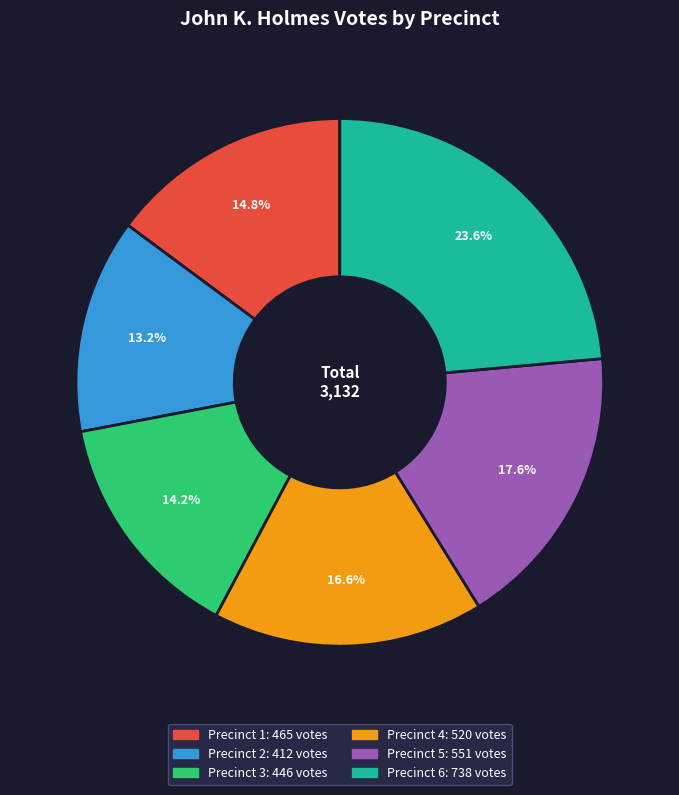

To the nearest percent, what is the difference between the Precinct 4 and Precinct 2 slice percentages?

3%